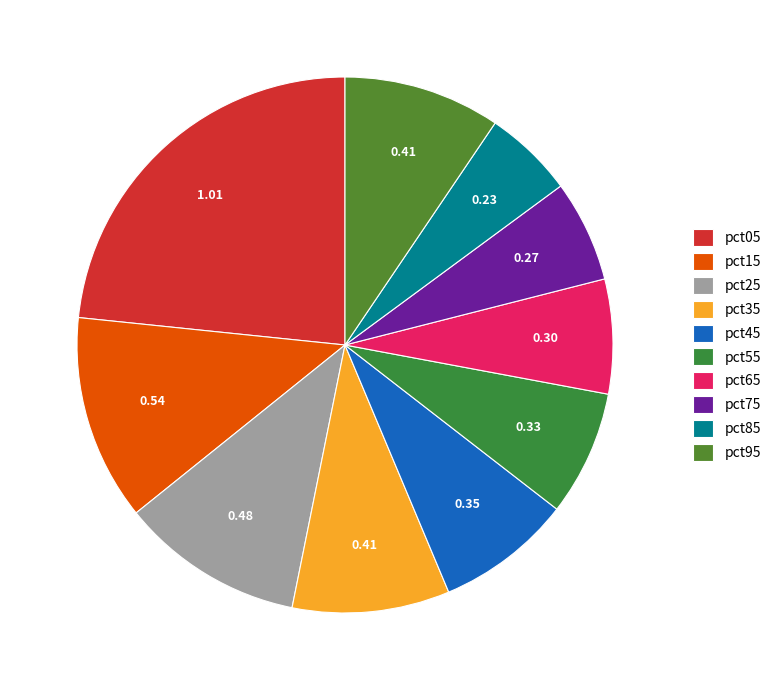

Combined, what portion of the pie is pct85 and pct95?

14.9%